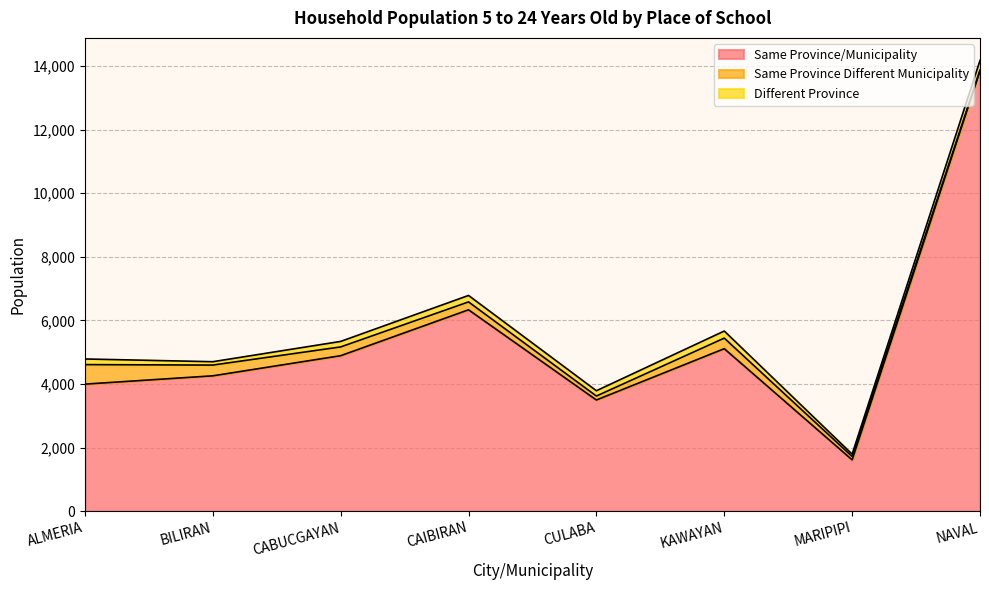

At which label does Same Province/Municipality first exceed 4889?

CAIBIRAN